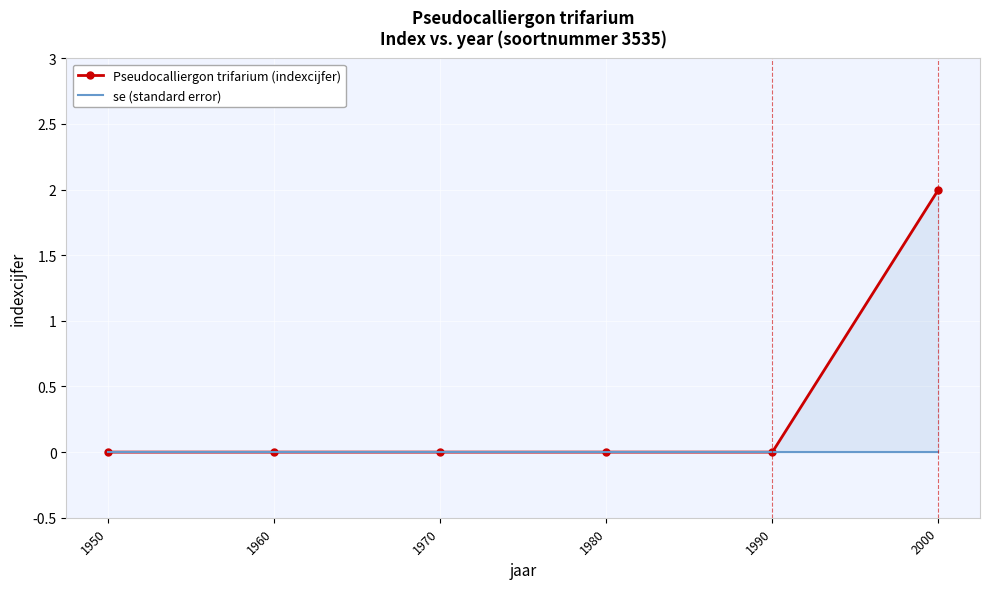

True or false: se (standard error) and Pseudocalliergon trifarium (indexcijfer) cross at least once.

False